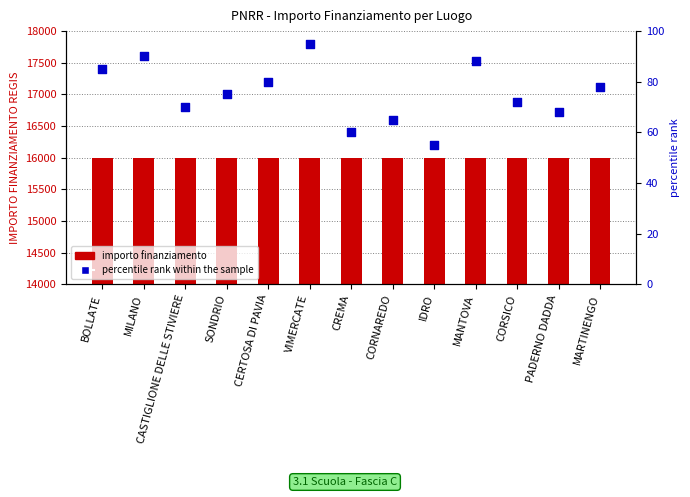

At how many categories does at least one series exceed 9759?

13